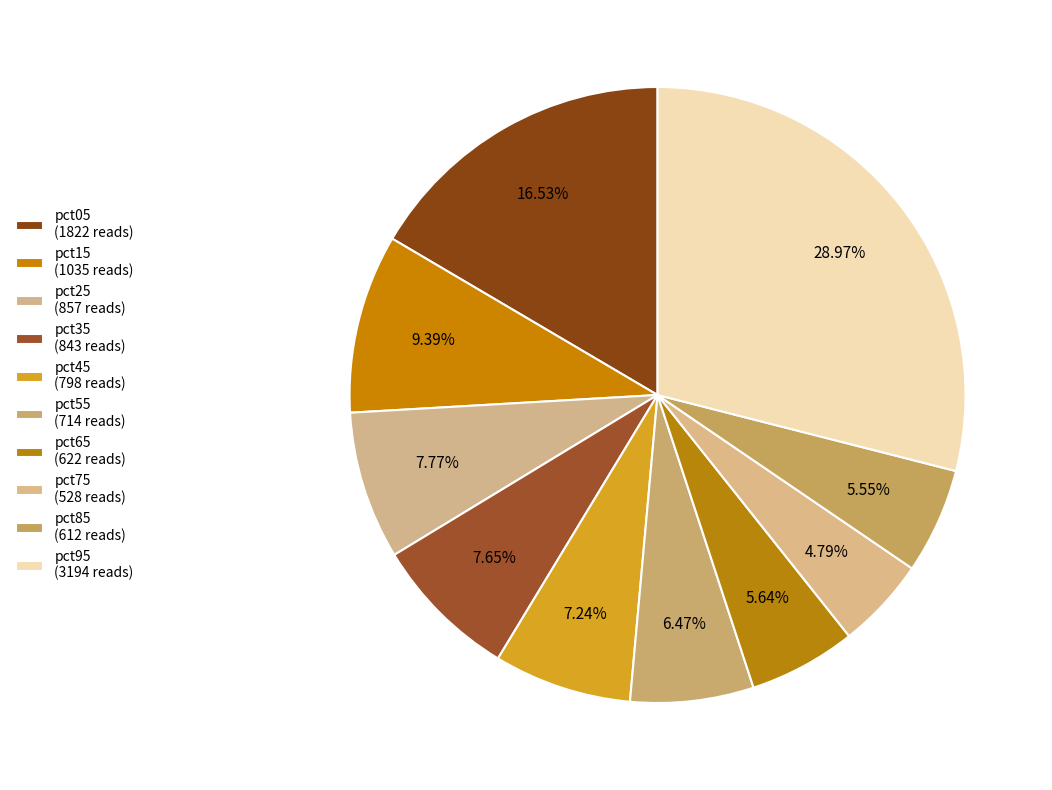

What is the largest slice in the pie chart?

pct95